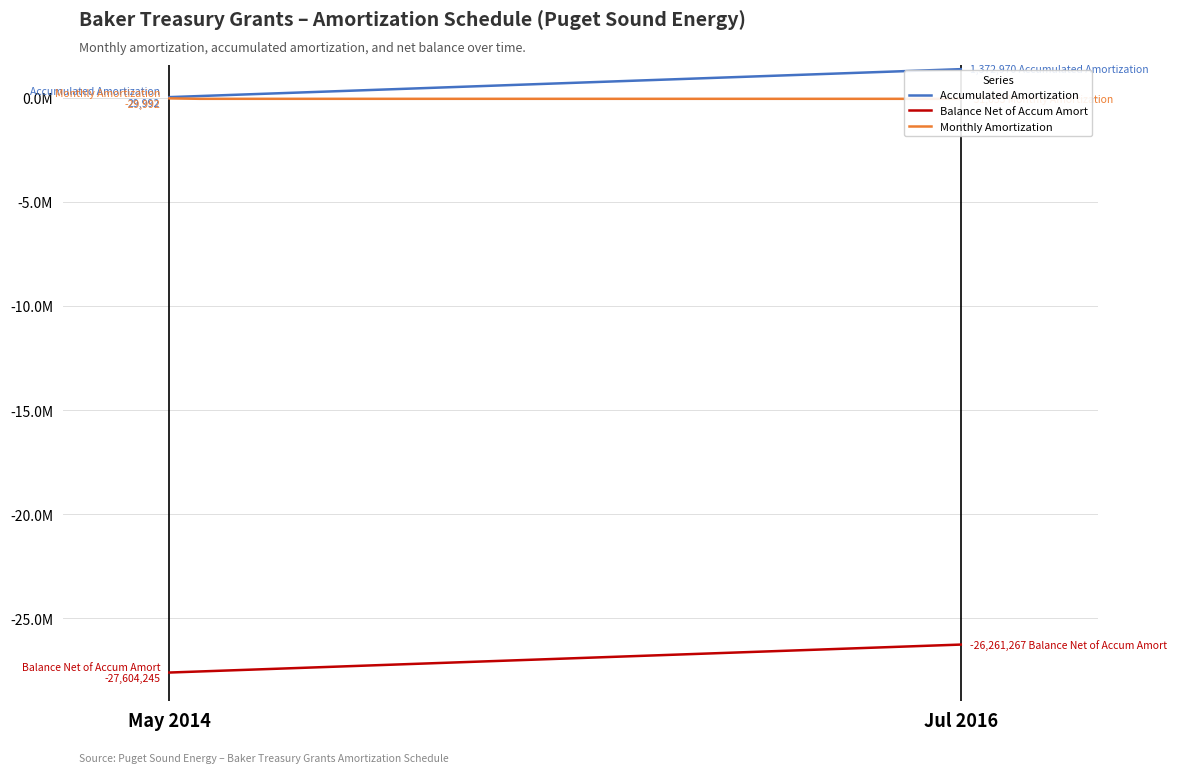

What is the highest value of the Balance Net of Accum Amort series?

-26261267.1